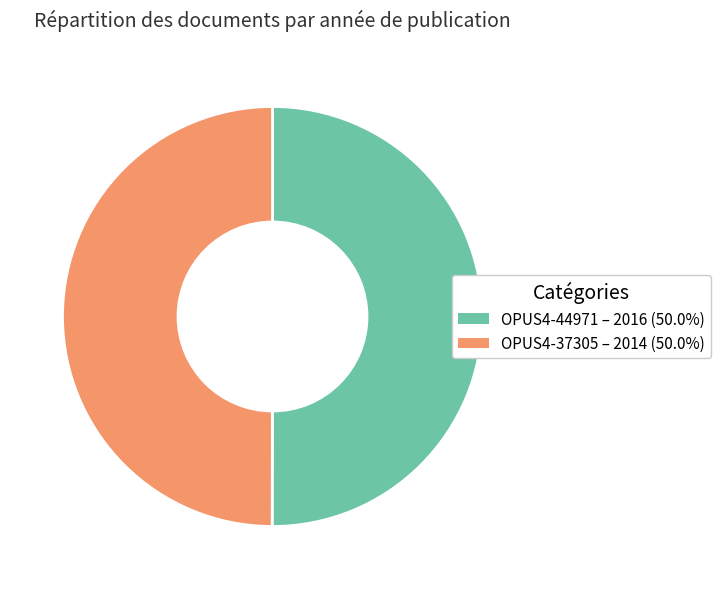

Approximately how many times larger is the value at OPUS4-37305 – 2014 (50.0%) compared to OPUS4-44971 – 2016 (50.0%)?

1.0